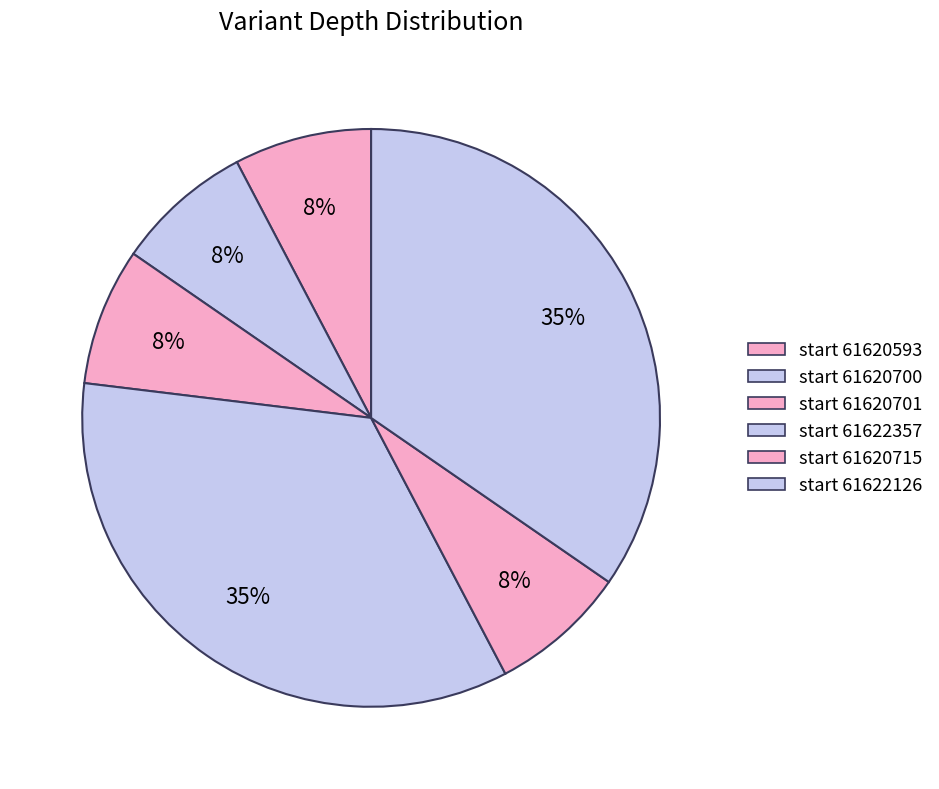

How many slices are in this pie chart?

6